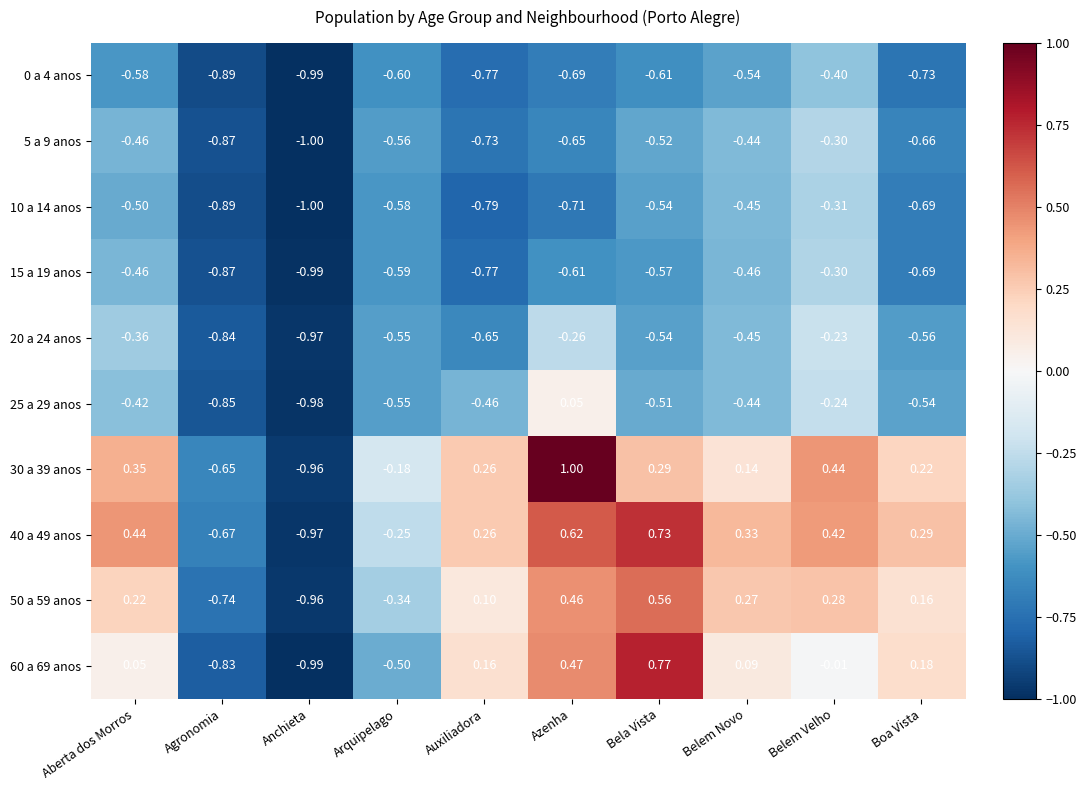

What is the total value across all series at Agronomia?

-8.1